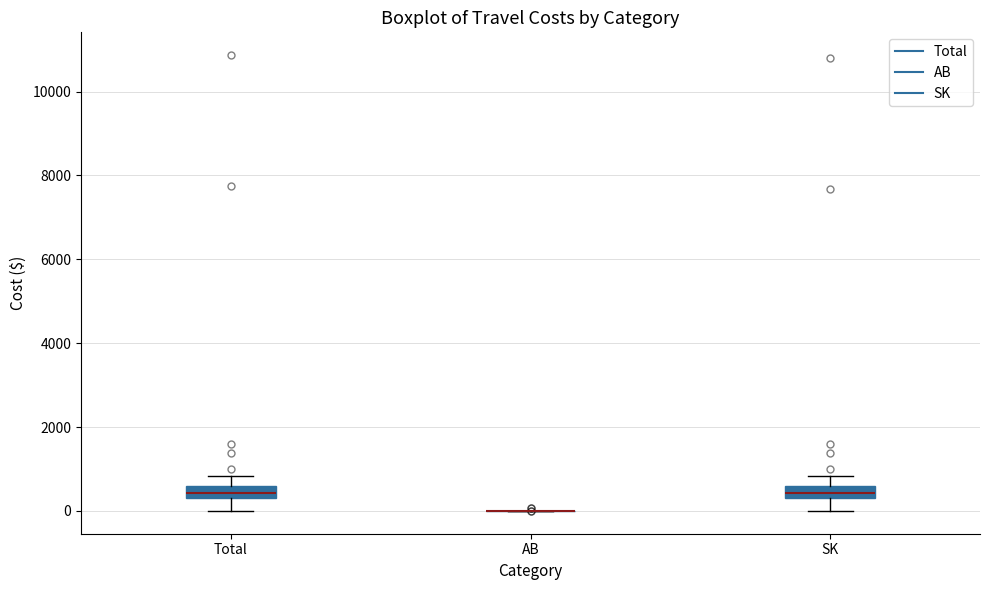

Where does the lower whisker of the box for Total end on the y-axis? The values are not printed on the chart, so give them approximately, as read against the axis.

0